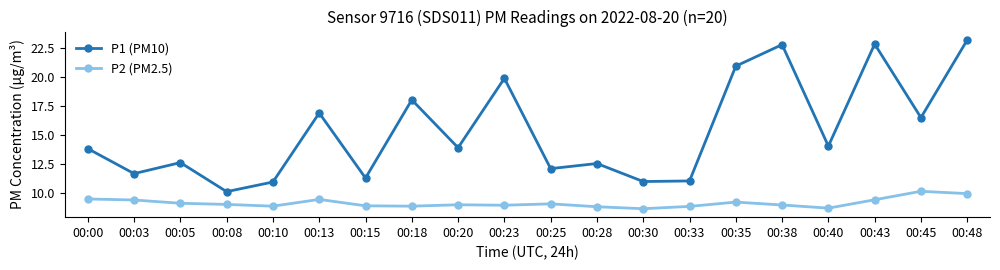

What is the difference between the second highest and minimum values in the P1 (PM10) series?

12.7